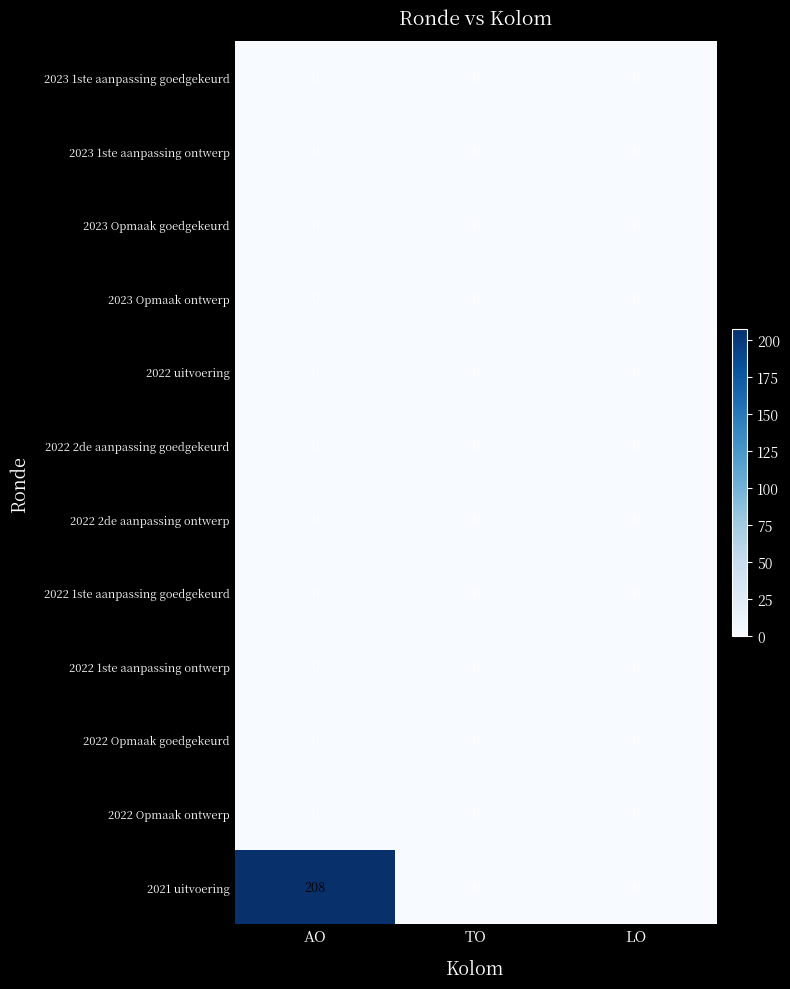

Between AO and TO, which series saw the biggest shift?

2021 uitvoering